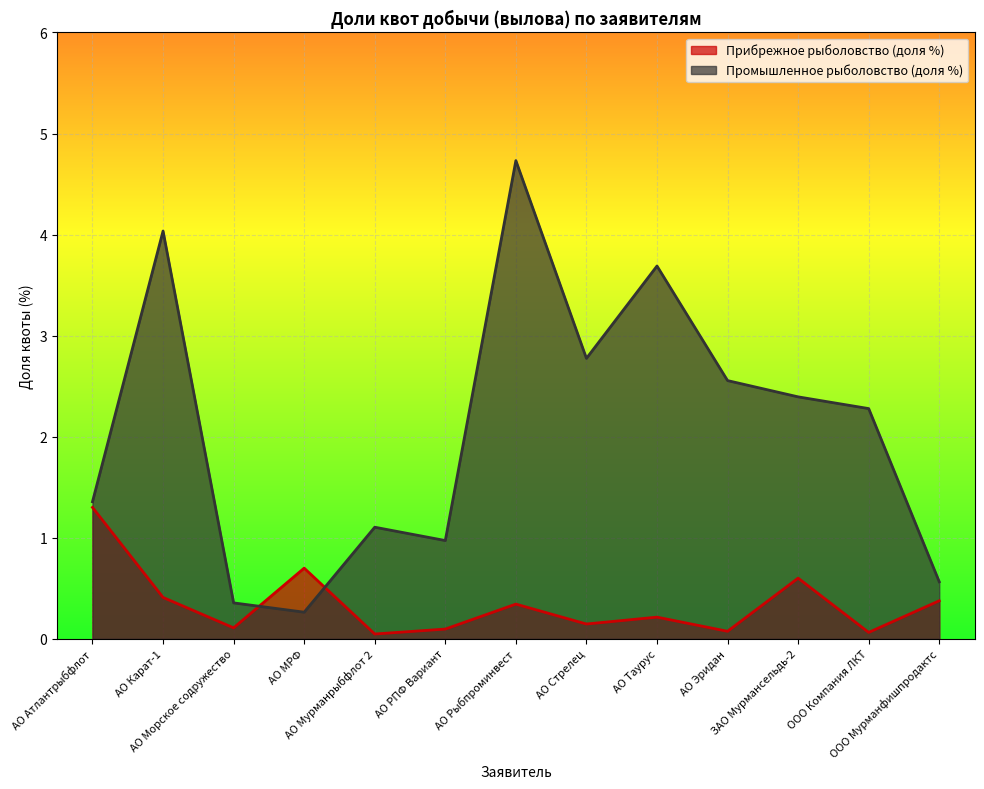

Does the chart display data point markers on the line(s)?

No